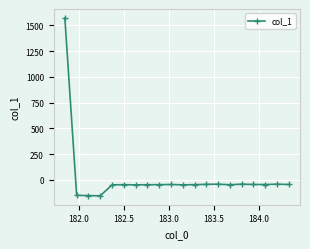

How many values exceed -47?

9